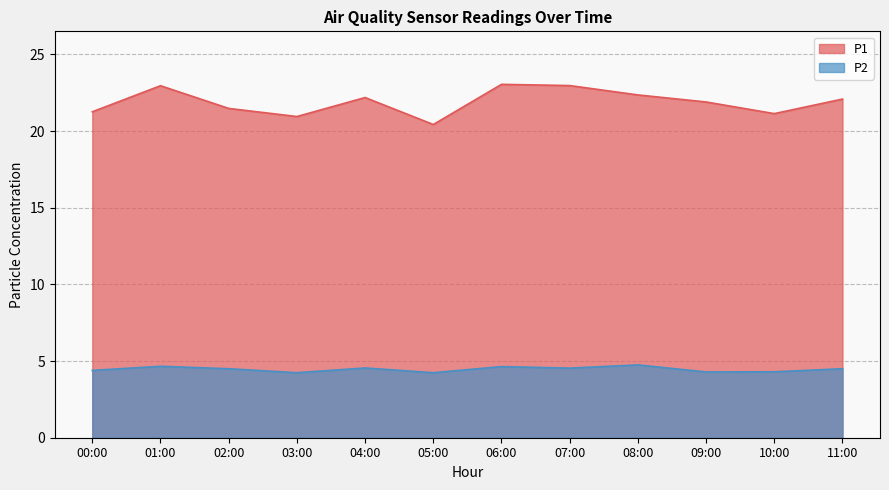

Which series changed the most between 07:00 and 09:00?

P1